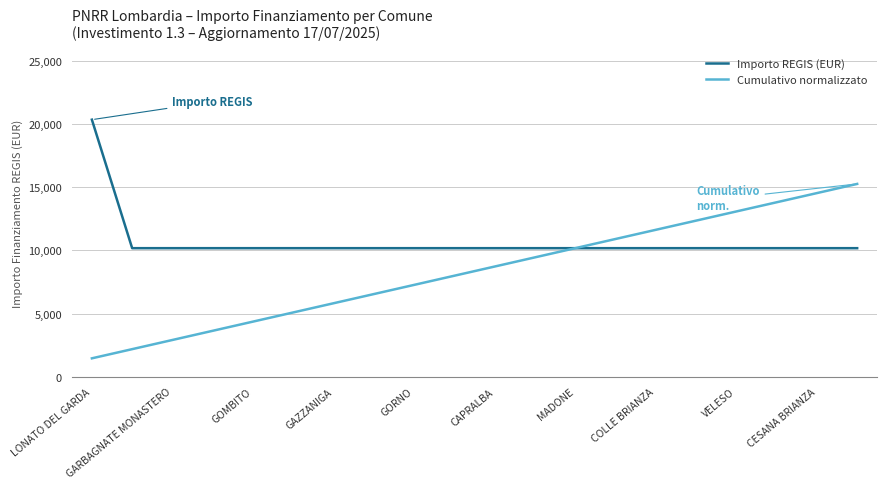

Rank the series by their average value, from lowest to highest.

Cumulativo normalizzato, Importo REGIS (EUR)